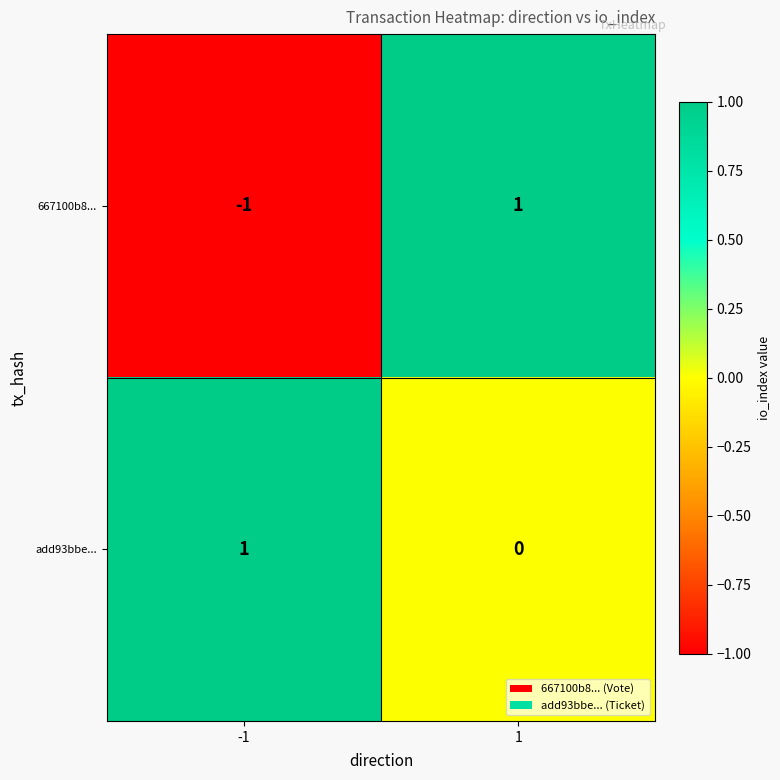

Which label corresponds to the smallest value in the chart?

-1